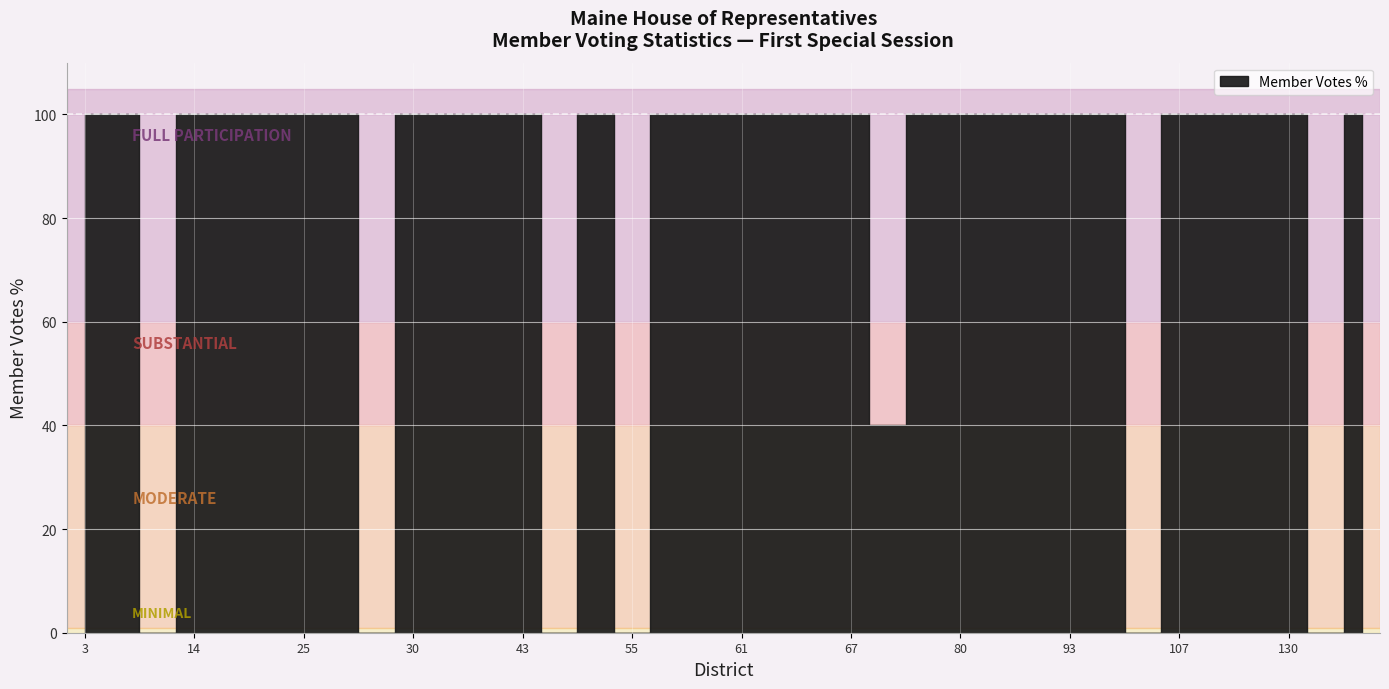

Where is the first local maximum for district?

3